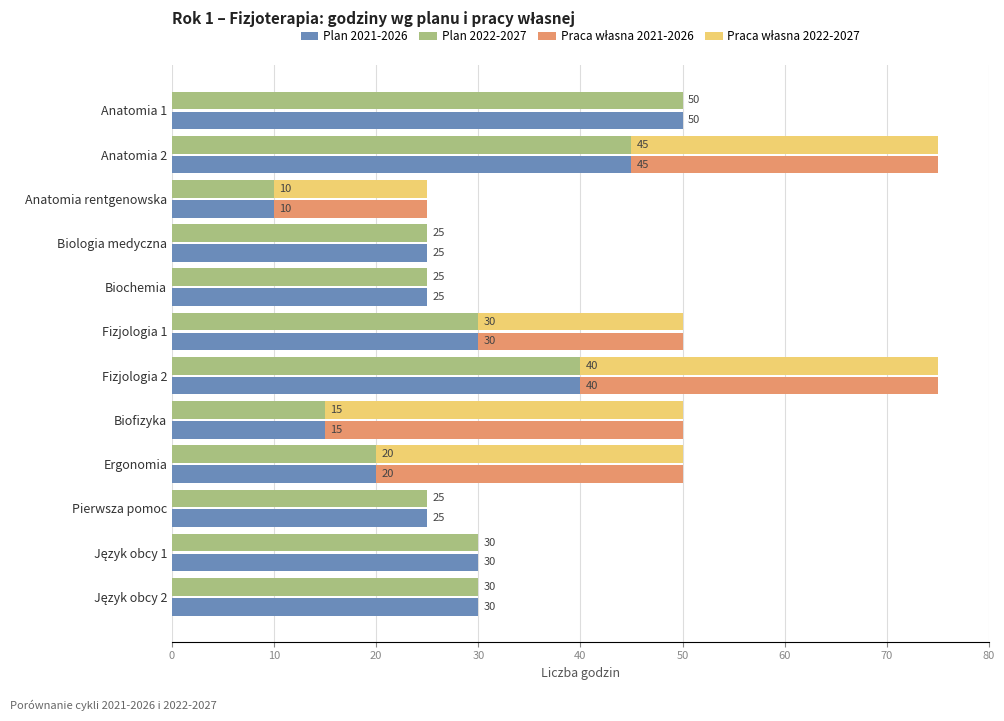

How many bars are there in each group?

4